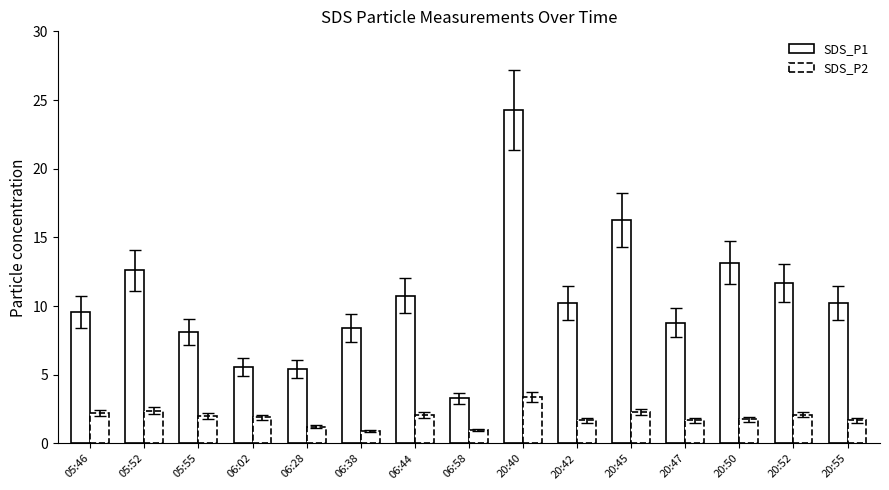

How many groups of bars are there?

15